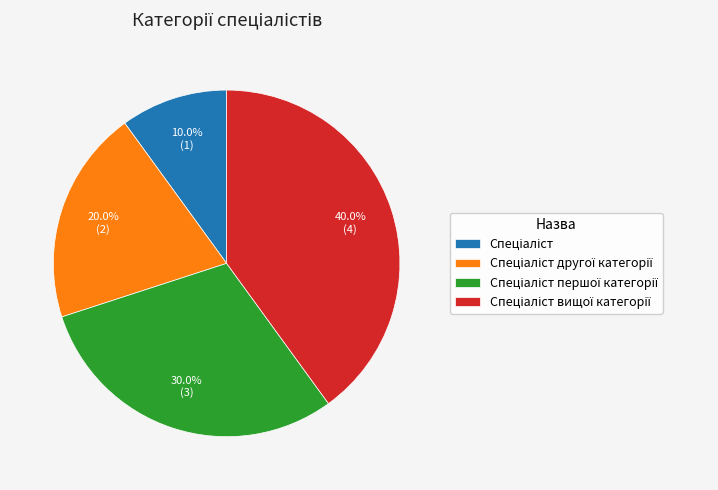

To the nearest percent, what is the average slice percentage?

25%